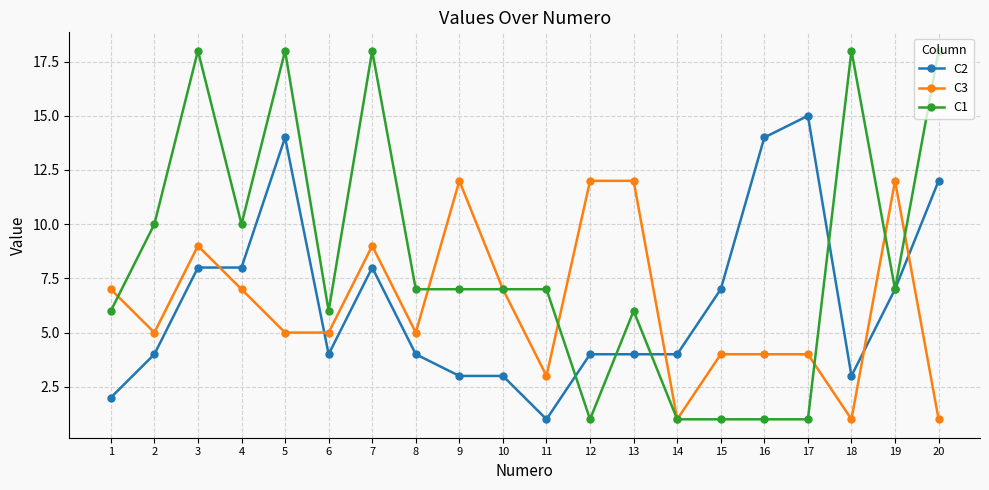

At which label does C2 reach its minimum?

11